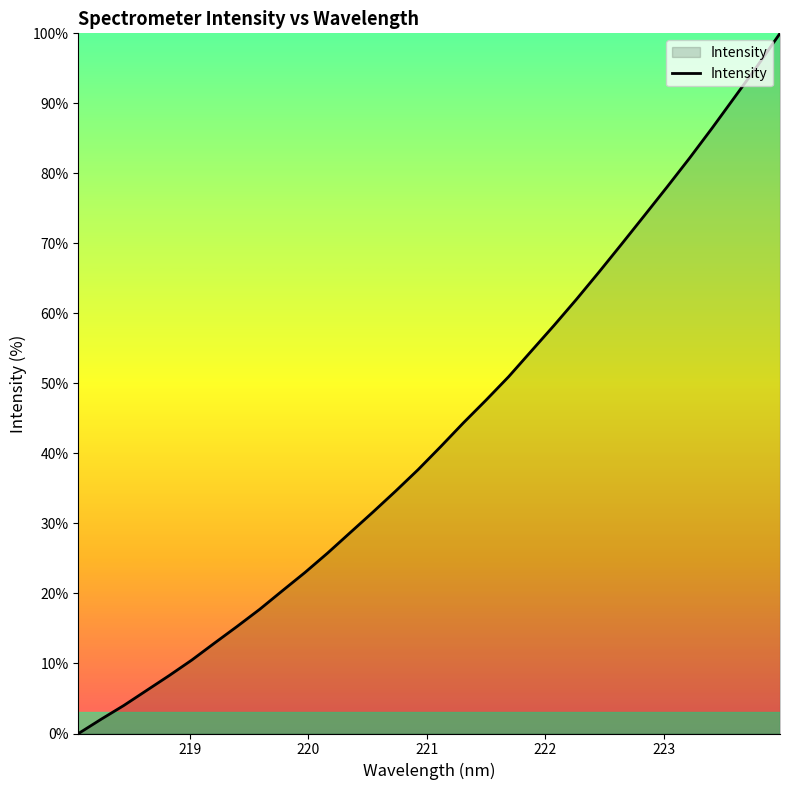

True or false: there are more than 1 points higher than both neighbors.

False